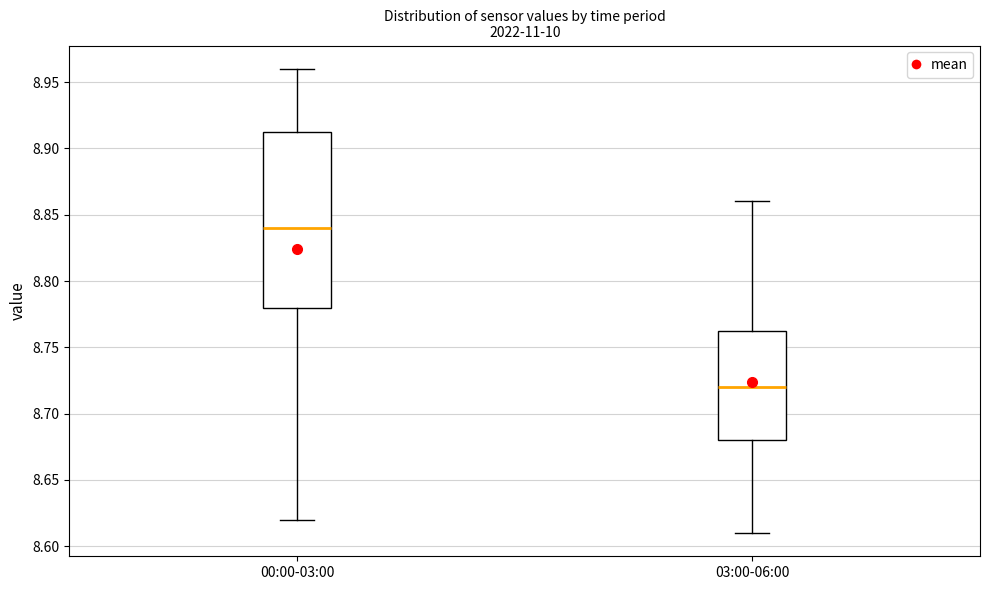

Where is the upper edge of the box for 00:00-03:00 on the y-axis? The values are not printed on the chart, so give them approximately, as read against the axis.

8.915